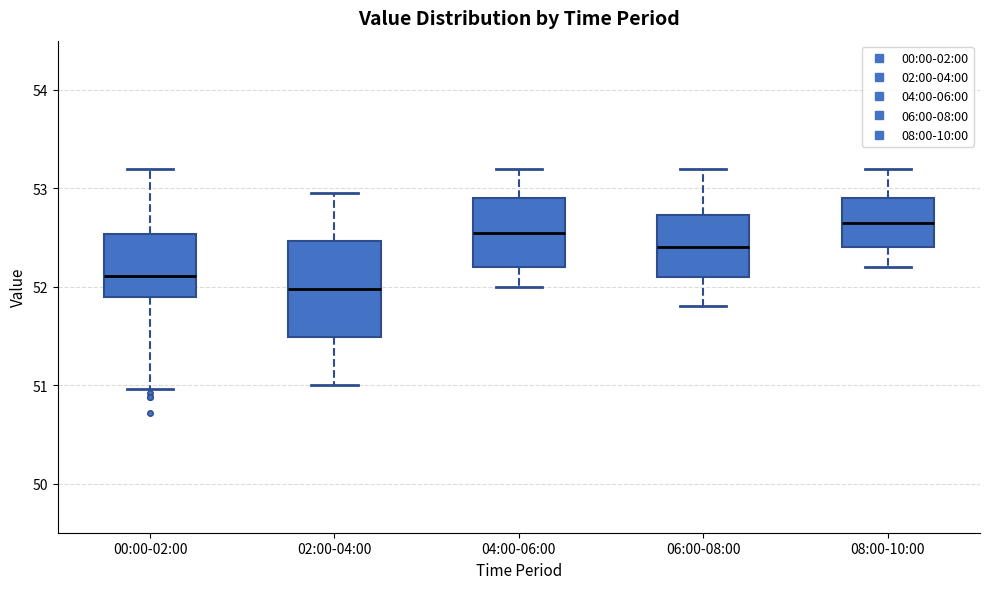

Comparing the boxes themselves (not the whiskers), which one is the tallest?

02:00-04:00